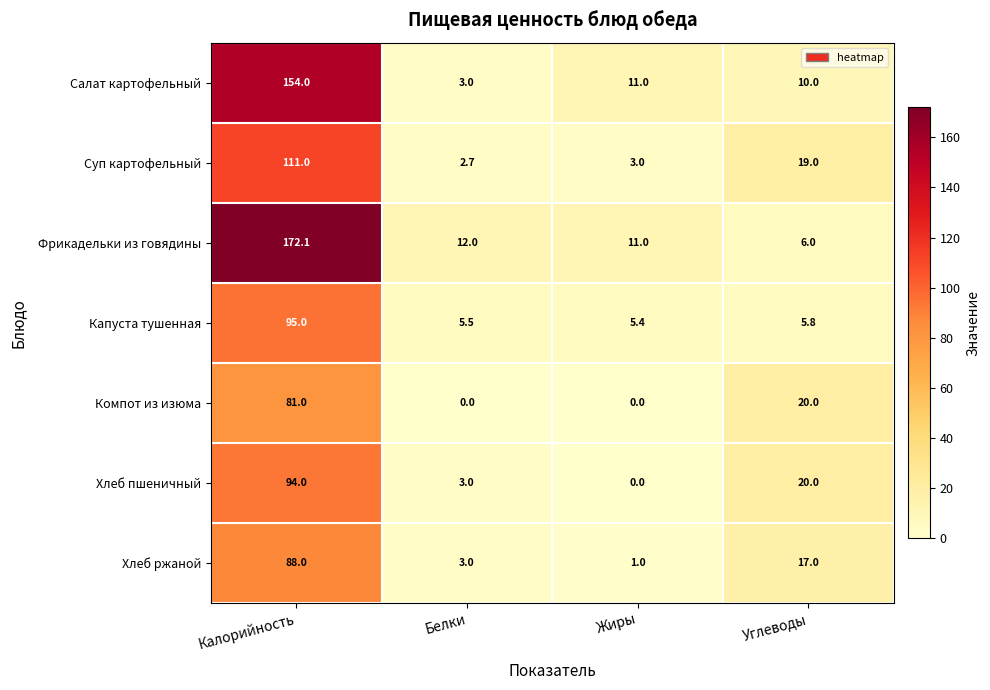

What is the total value across all series at Углеводы?

97.8